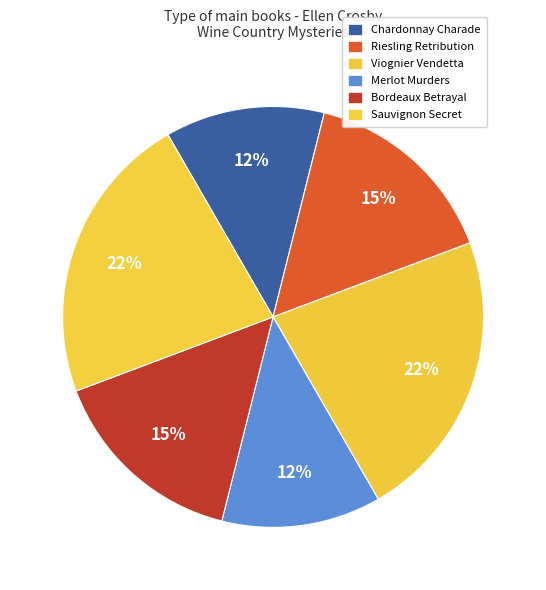

How many segments does this pie chart have?

6